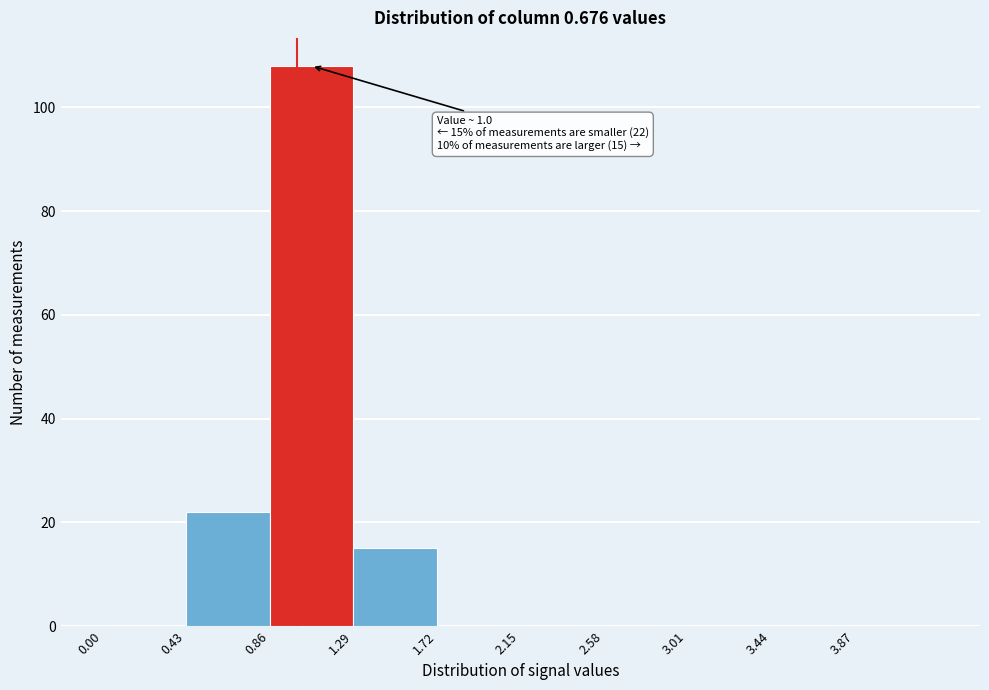

Over which range of the x-axis is the bar tallest?

0.86 to 1.29